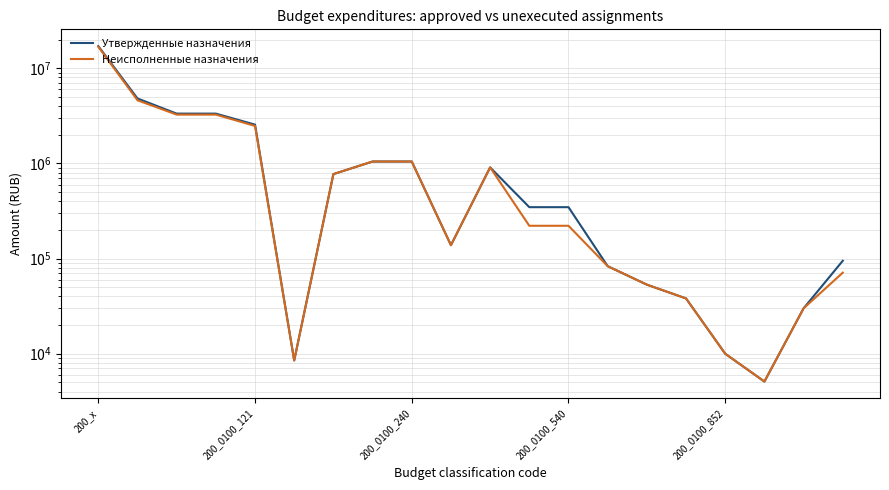

Which series has the largest total across all categories?

Утвержденные назначения